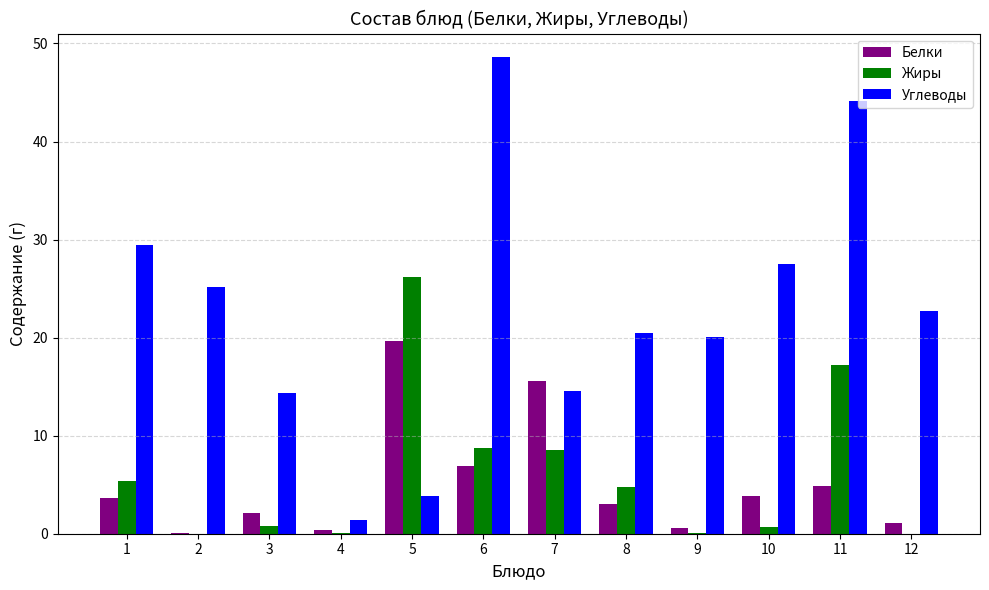

What are all the series names shown in the legend?

Белки, Жиры, Углеводы